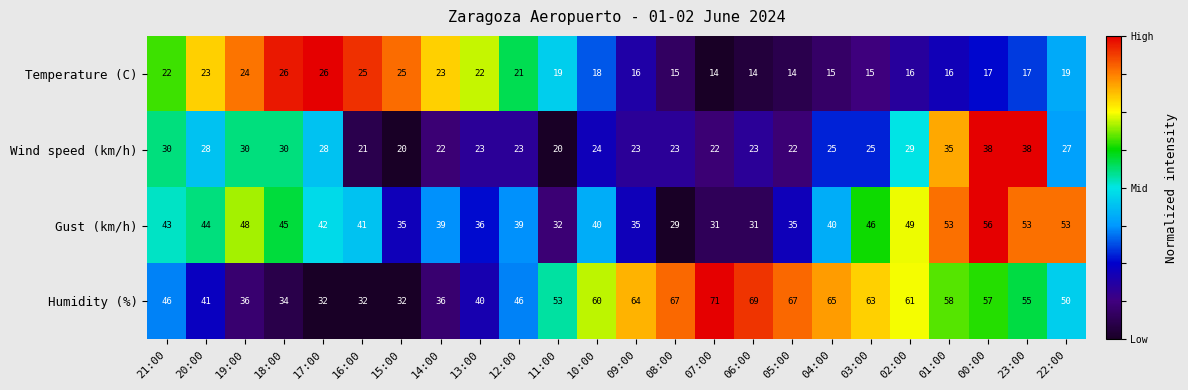

What is the greatest value displayed?

71